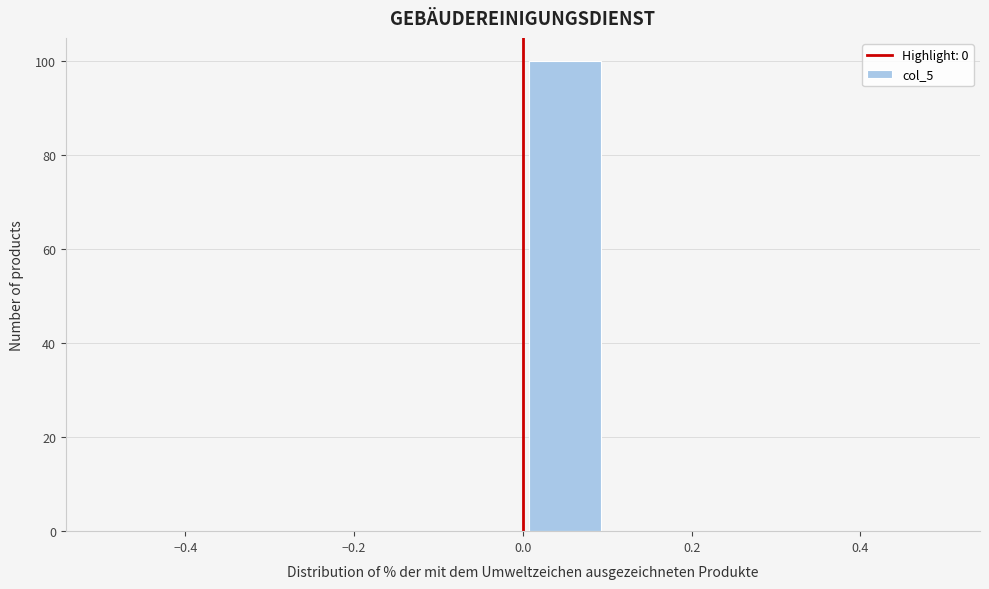

Reading left to right, transcribe this chart: for each bar, give the range it covers on the x-axis and its height. The values are not printed on the chart, so give them approximately, as read against the axis.

-0.5 to -0.4: 0
-0.4 to -0.3: 0
-0.3 to -0.2: 0
-0.2 to -0.1: 0
-0.1 to 0.0: 0
0.0 to 0.1: 100
0.1 to 0.2: 0
0.2 to 0.3: 0
0.3 to 0.4: 0
0.4 to 0.5: 0